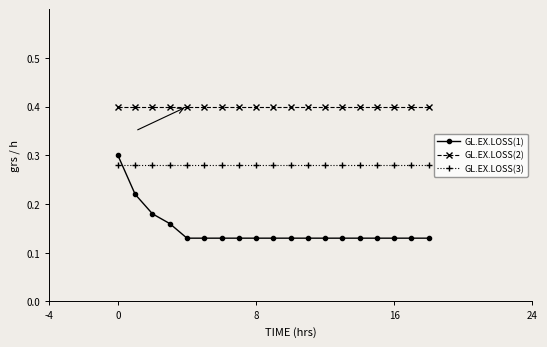

Which series has the largest total across all categories?

GL.EX.LOSS(2)